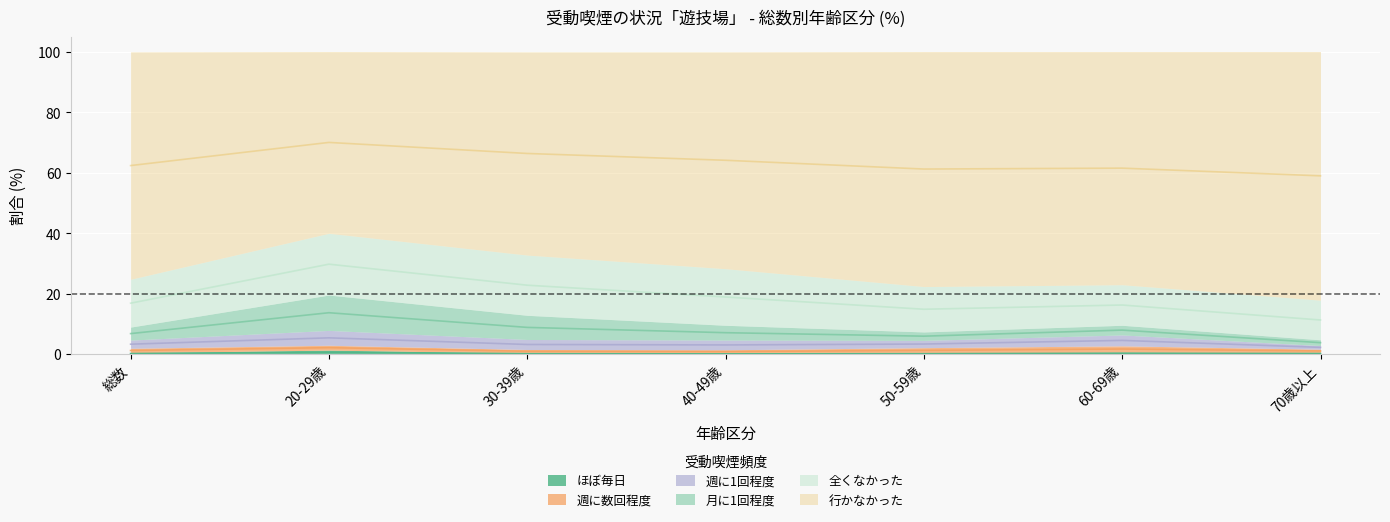

At which label does ほぼ毎日 reach its minimum?

40-49歳